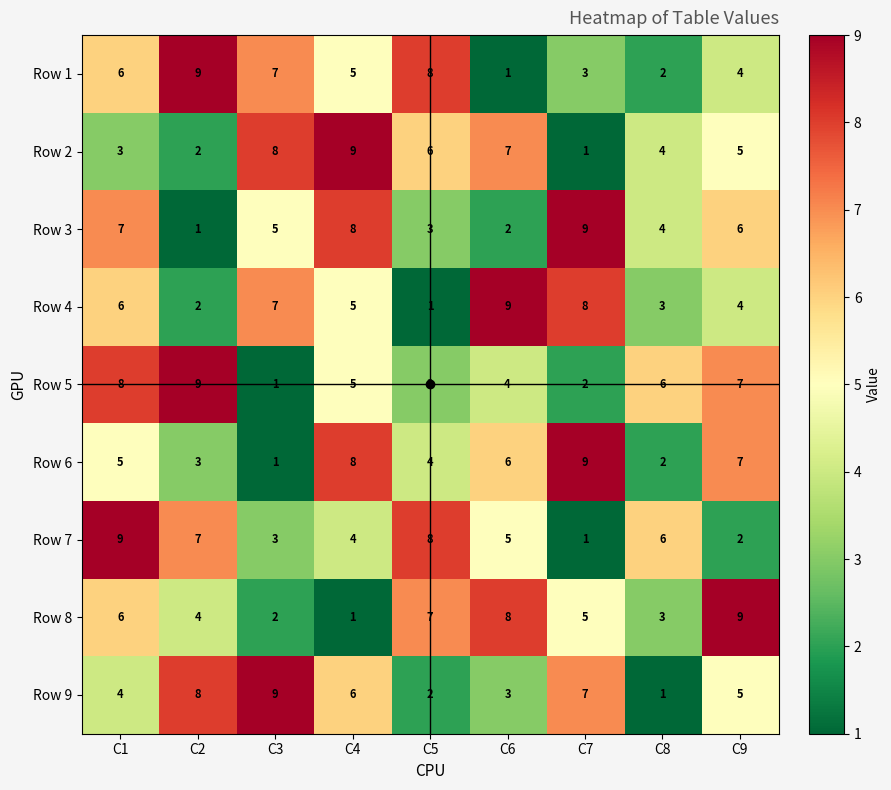

At which label does Row 2 reach its minimum?

C7